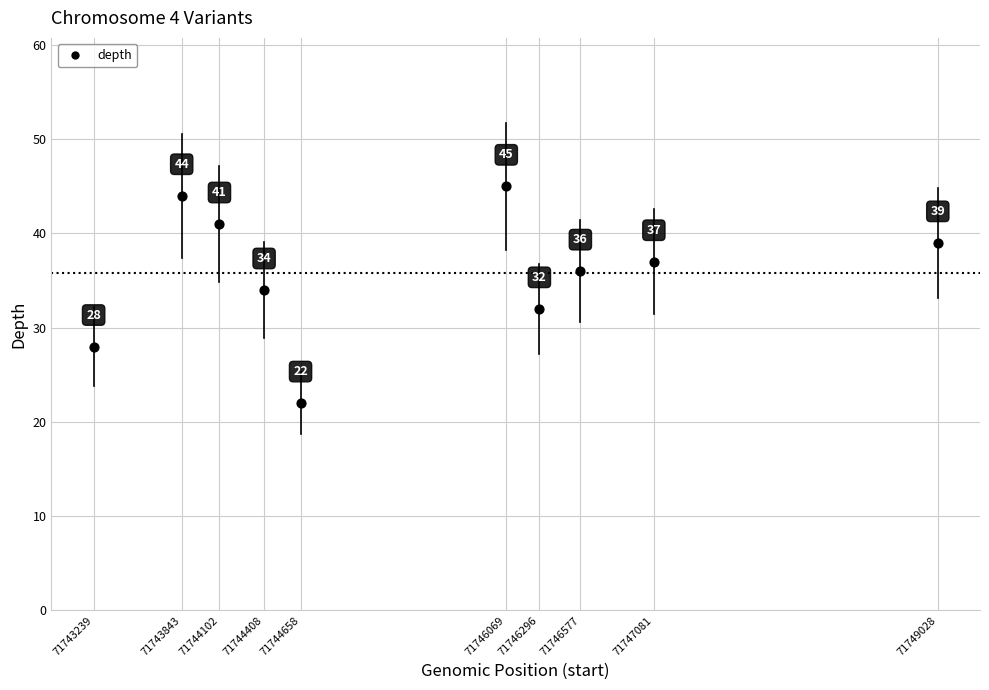

What is the average X value?

71745530